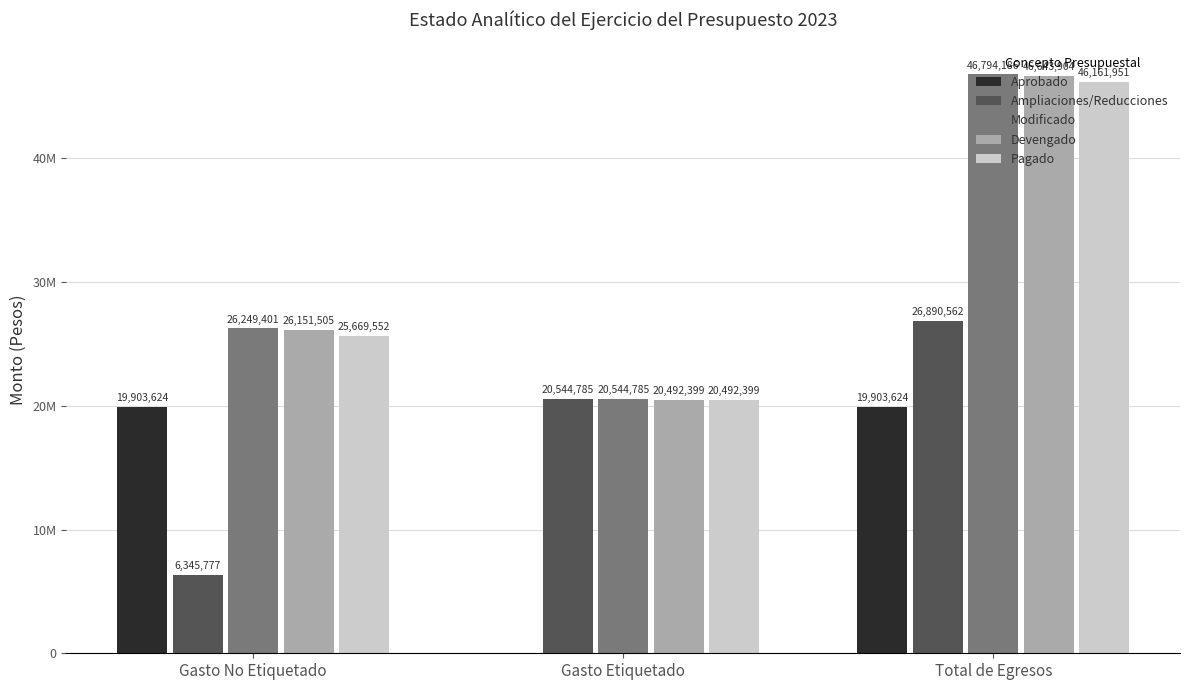

Is the value of Devengado at Gasto No Etiquetado greater than the value of Aprobado at Gasto No Etiquetado?

Yes